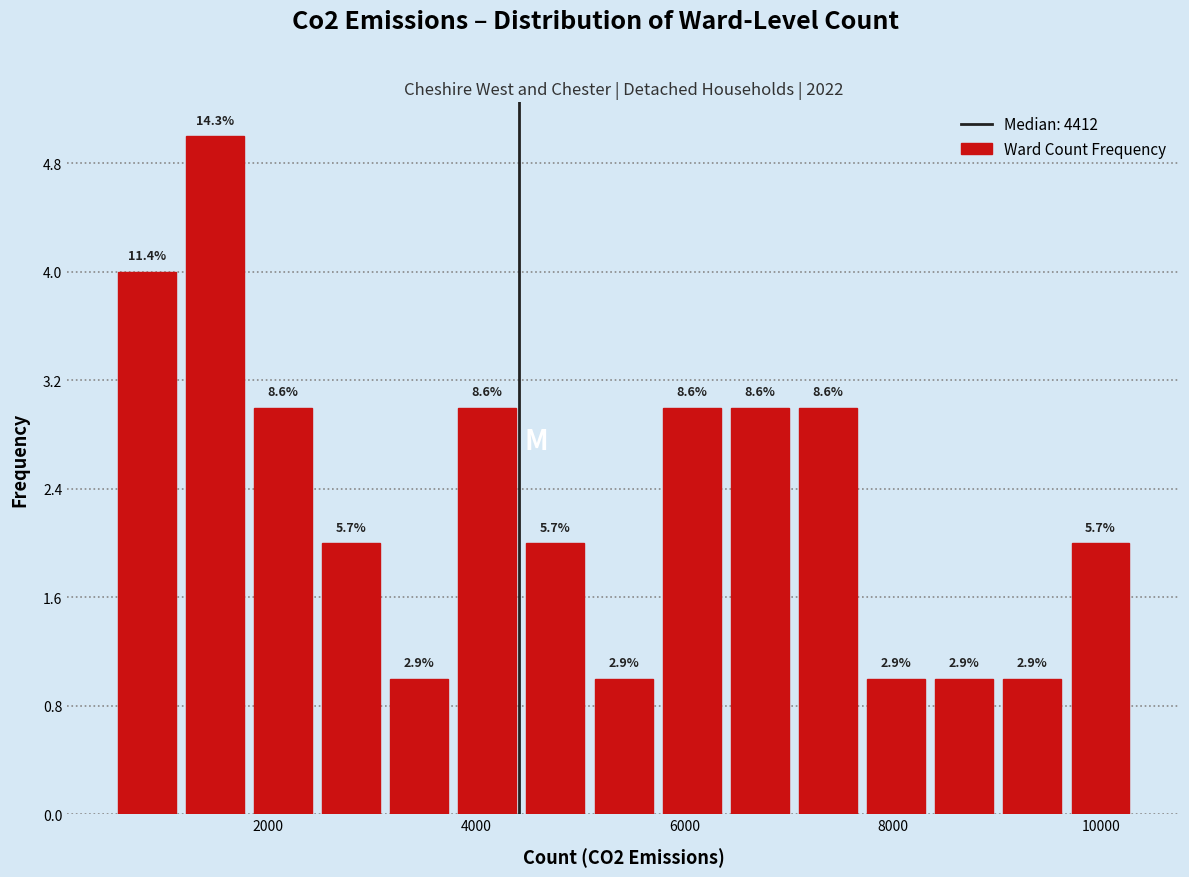

Read against the x-axis, roughly where is the centre of the tallest bar?

1400